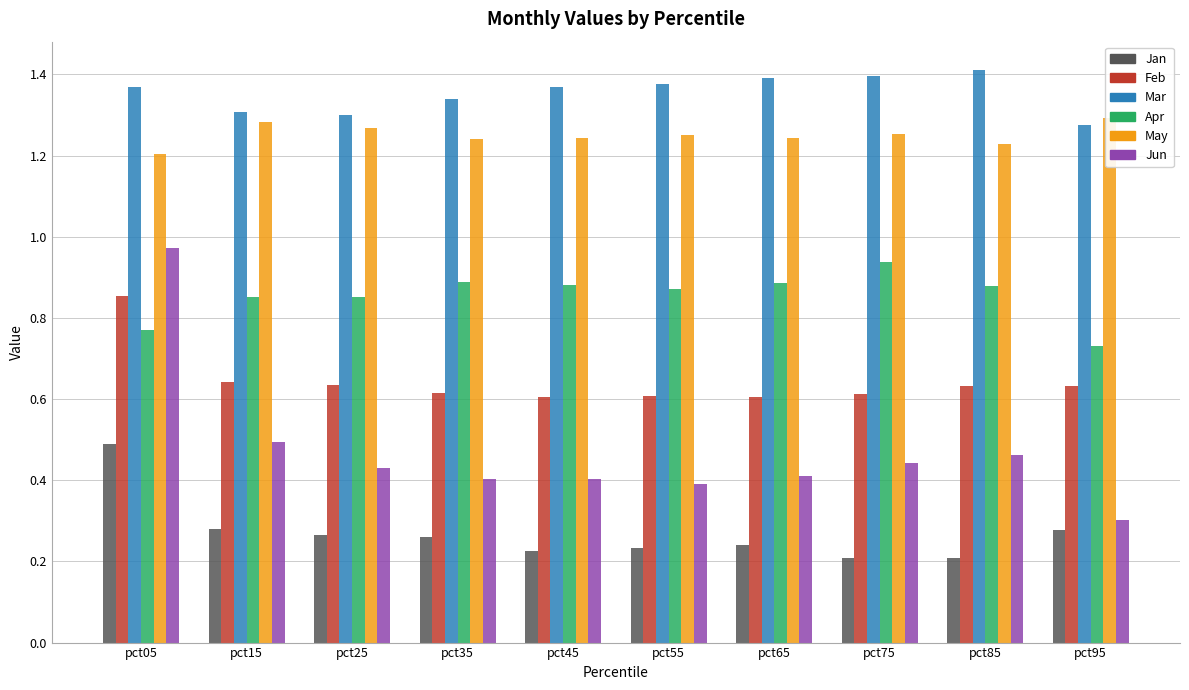

Where is Feb nearest to the value 0?

pct65